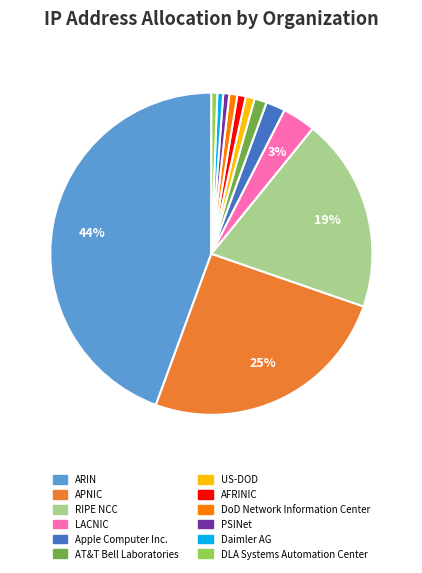

How many segments does this pie chart have?

12